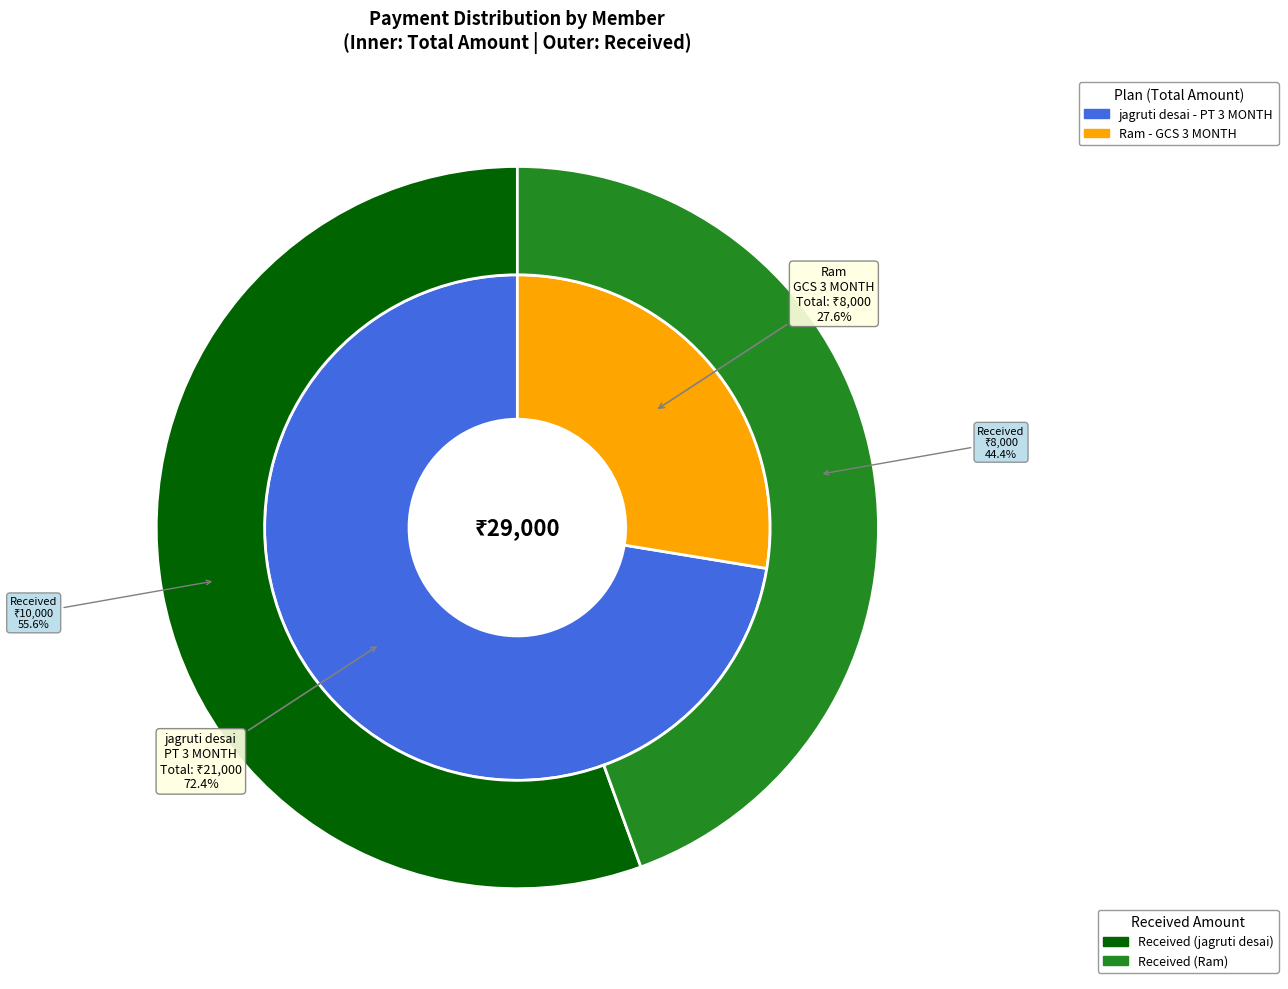

The Ram slice represents 66% of the pie. True or false?

False